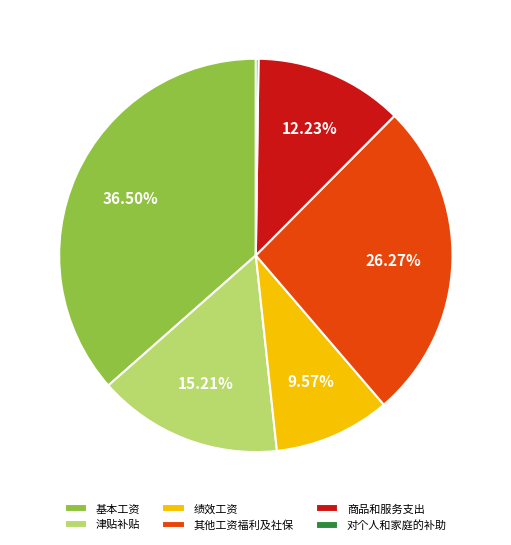

Does any single category account for the majority?

No